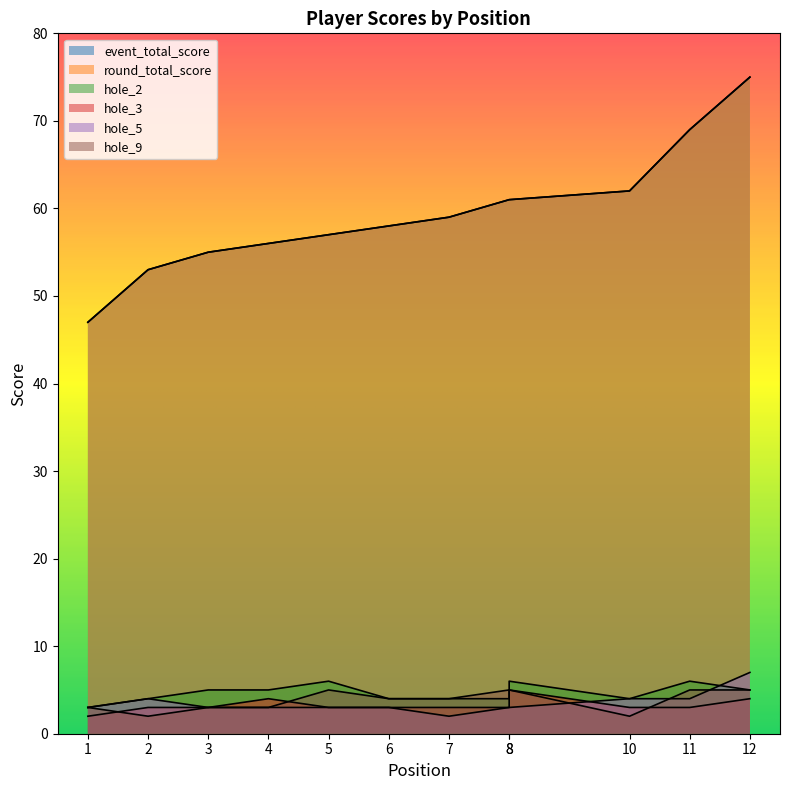

What are all the series names shown in the legend?

event_total_score, round_total_score, hole_2, hole_3, hole_5, hole_9